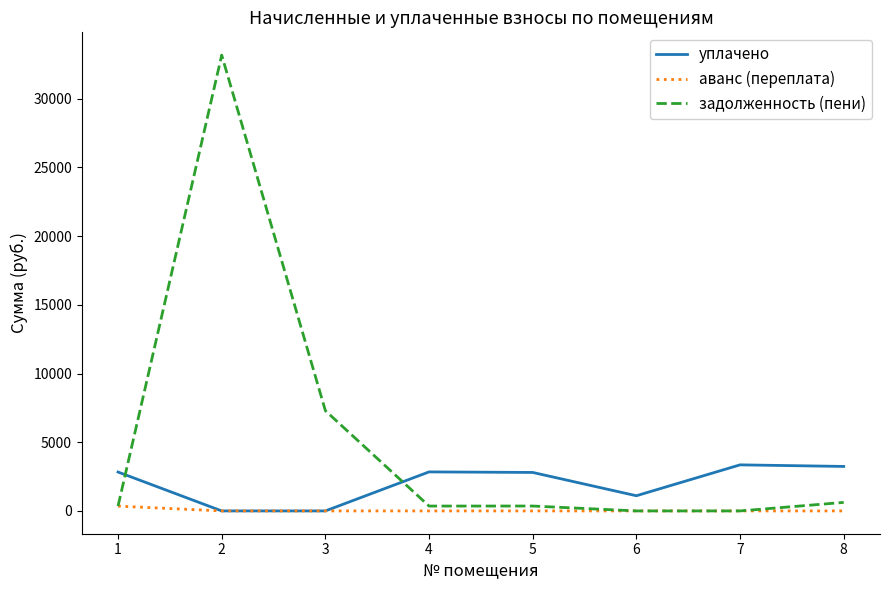

Which series has the largest range (max minus min)?

задолженность (пени)